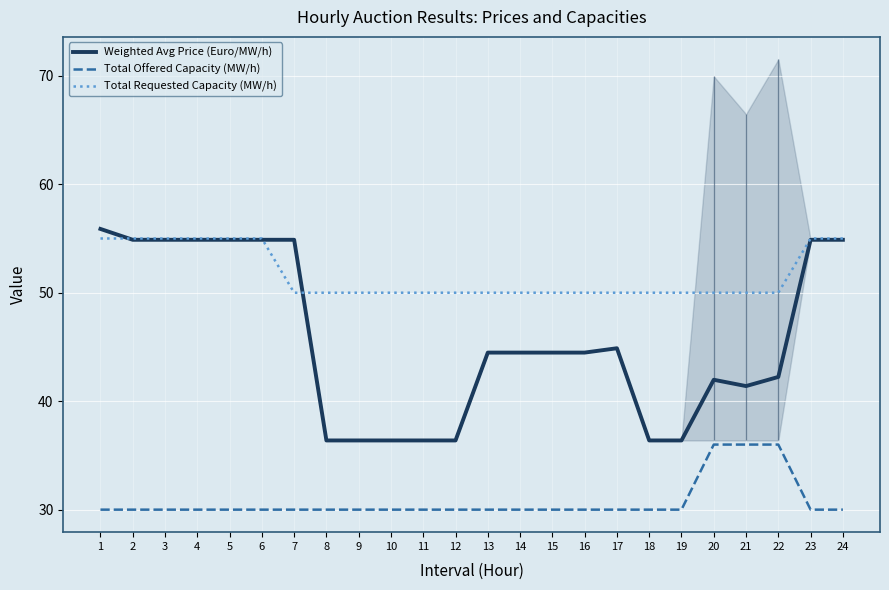

At which label is Total Offered Capacity (MW/h) closest to 33?

1